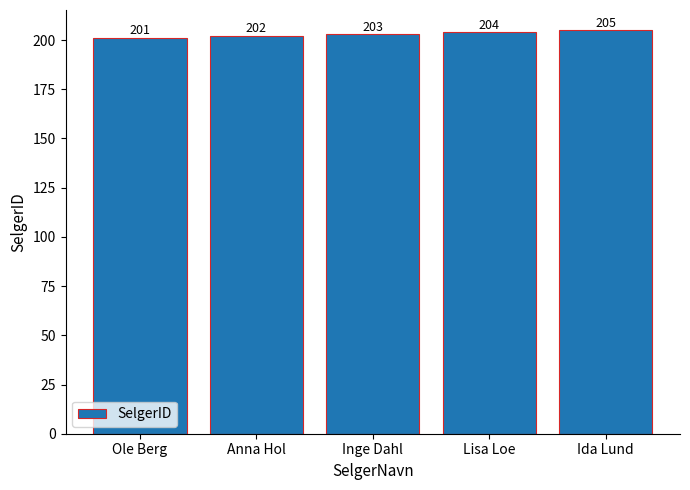

Is it true that the value at Anna Hol is 308?

False